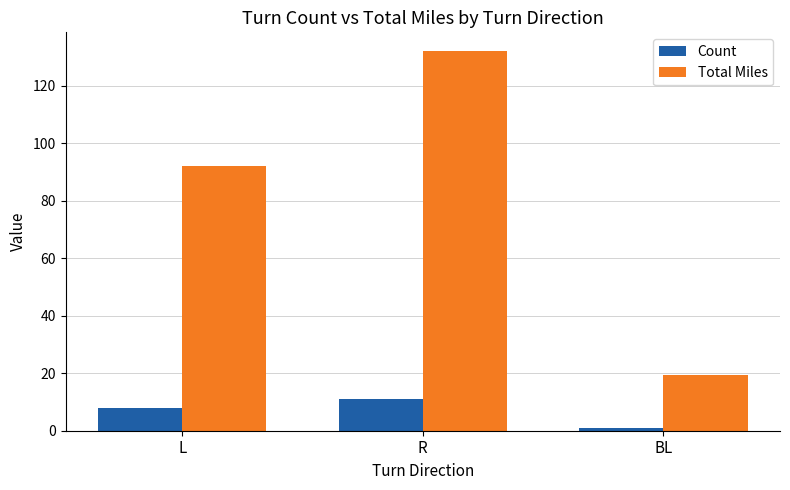

List the series in order of their overall mean, highest first.

Total Miles, Count